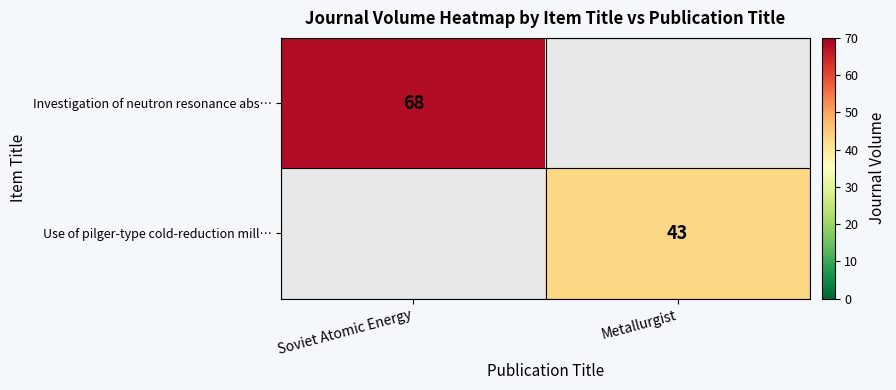

The value of Investigation of neutron resonance abs… at Soviet Atomic Energy is 68. True or false?

True